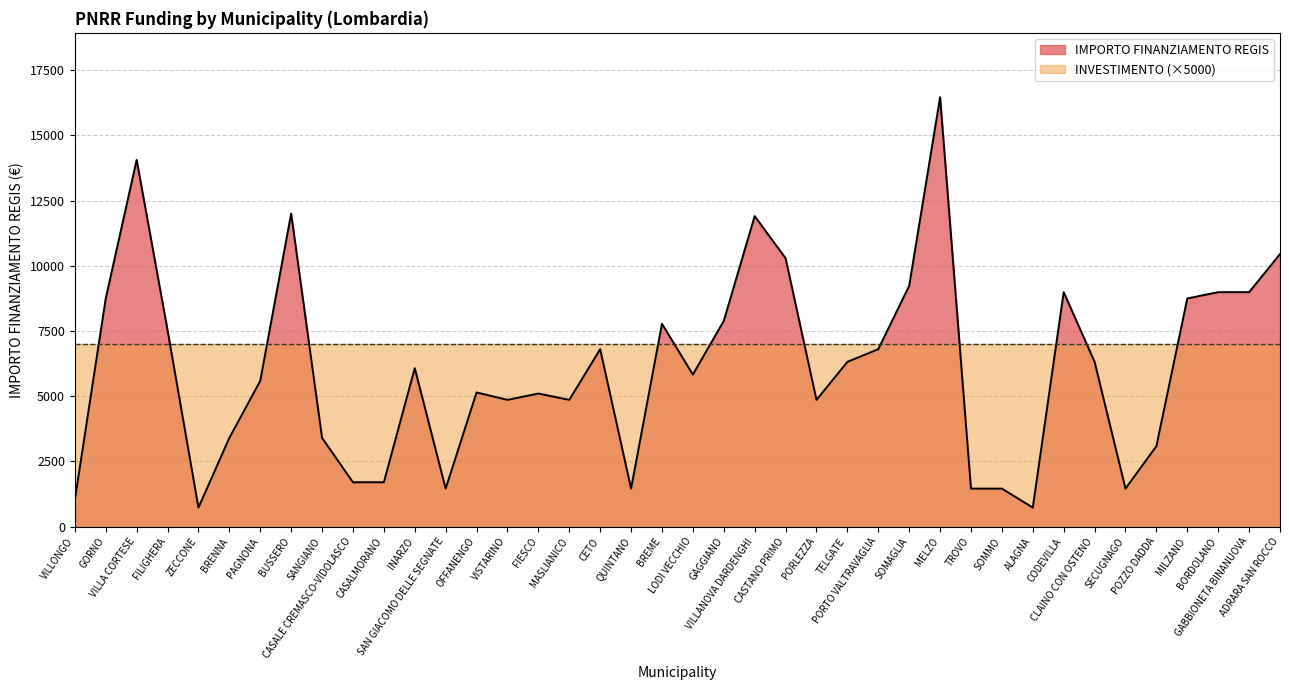

Reading left to right, what are all the values shown in this chart?

1029	8748	14063	7533	729	3402	5589	12005	3402	1701	1701	6075	1458	5145	4860	5103	4860	6804	1458	7776	5831	7889	11907	10290	4860	6318	6804	9234	16464	1458	1458	729	8991	6318	1458	3087	8748	8991	8991	10449